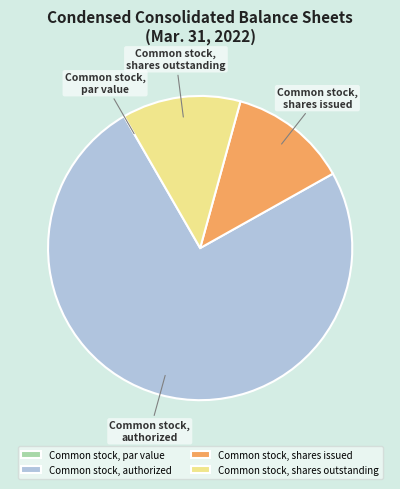

Combined, do Common stock, shares issued and Common stock, authorized account for over 50%?

Yes